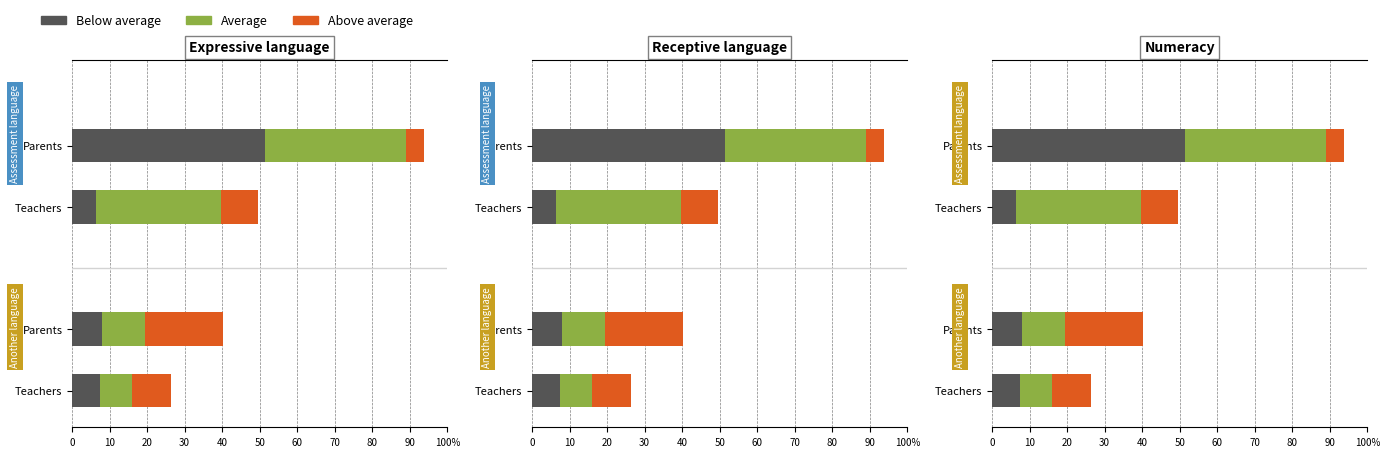

List the series in order of their overall mean, lowest first.

Above average, Below average, Average